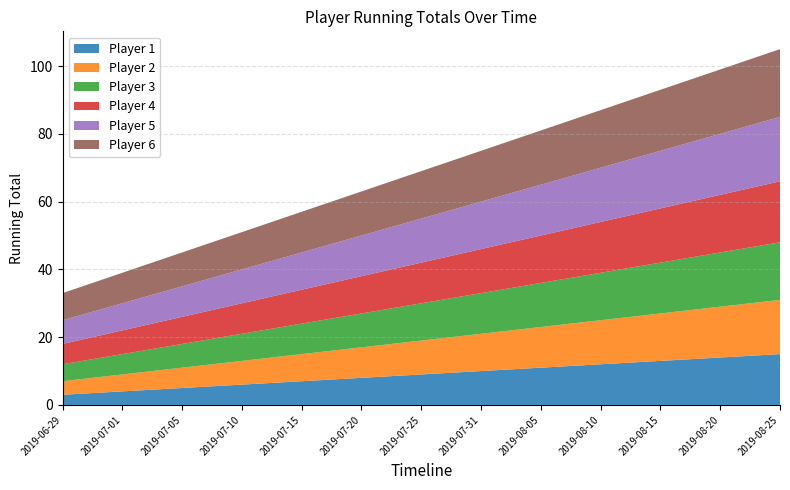

Reading right to left, list all the values displayed in this chart.

Player 1: 15	14	13	12	11	10	9	8	7	6	5	4	3
Player 2: 16	15	14	13	12	11	10	9	8	7	6	5	4
Player 3: 17	16	15	14	13	12	11	10	9	8	7	6	5
Player 4: 18	17	16	15	14	13	12	11	10	9	8	7	6
Player 5: 19	18	17	16	15	14	13	12	11	10	9	8	7
Player 6: 20	19	18	17	16	15	14	13	12	11	10	9	8